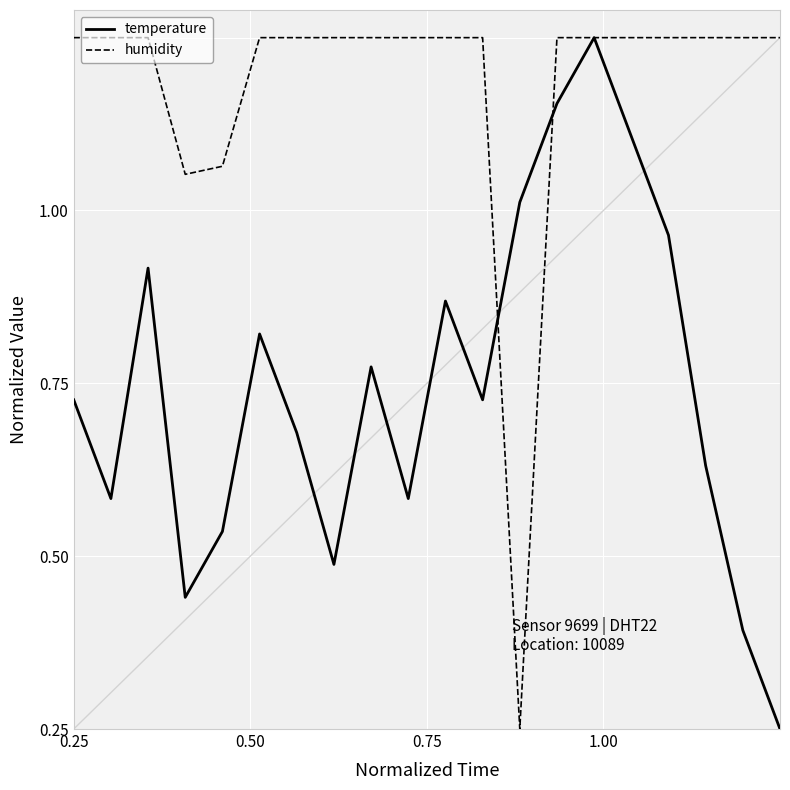

What are all the series names shown in the legend?

temperature, humidity